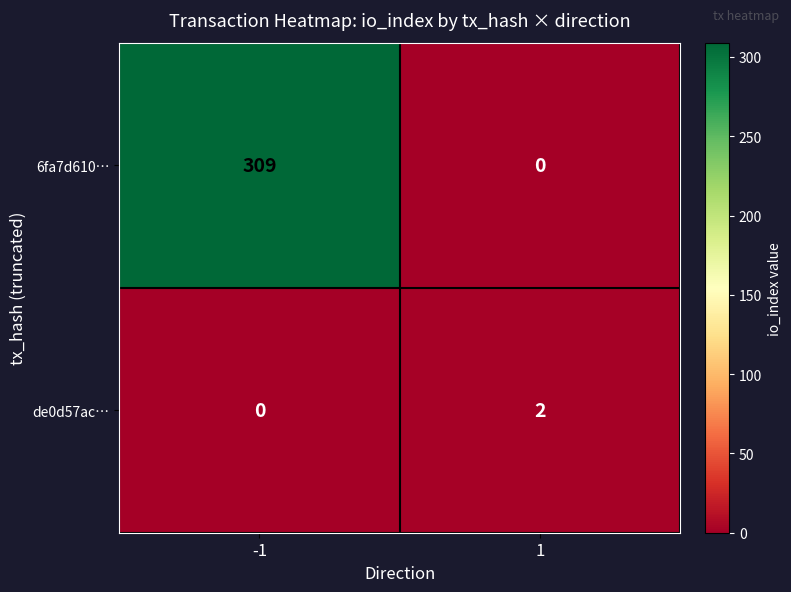

Which series changed the most between -1 and 1?

6fa7d610…